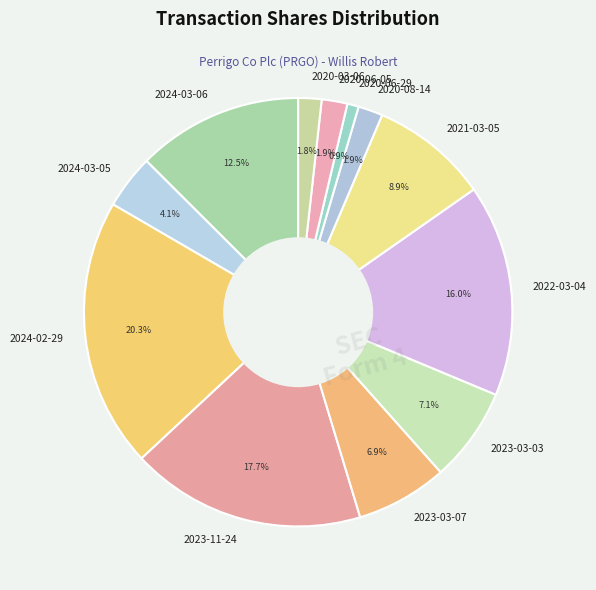

To the nearest percent, what percentage of the pie is 2020-06-05?

2%